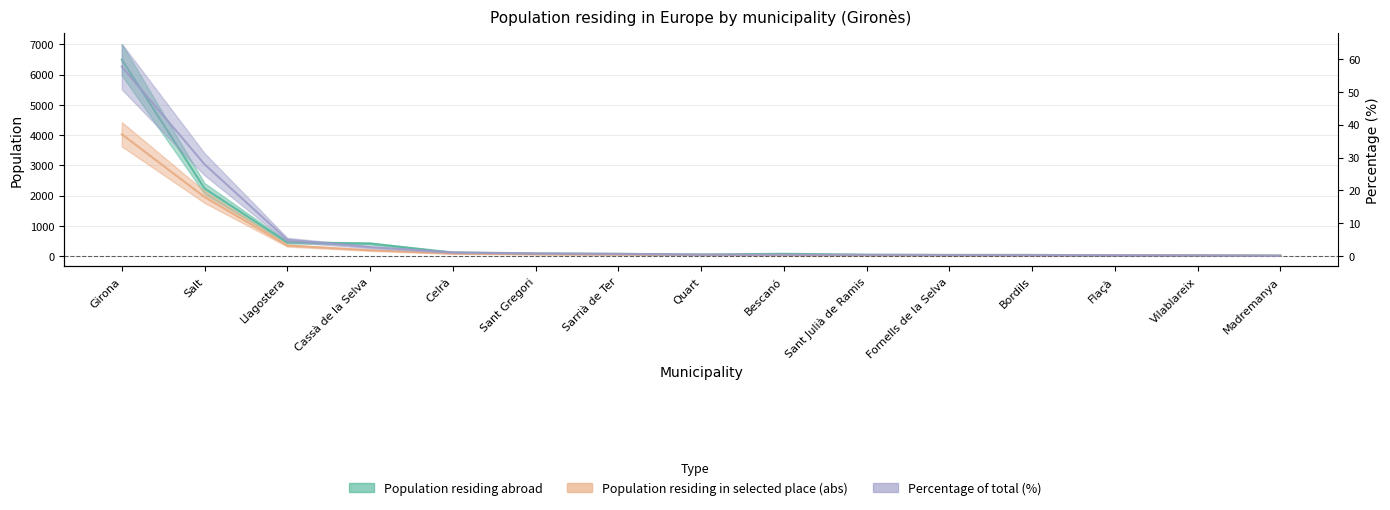

Reading left to right, extract all data points from this chart.

Population residing abroad: 6498.0	2235.0	454.0	415.0	118.0	83.0	74.0	52.0	77.0	46.0	38.0	40.0	25.0	25.0	17.0
Population residing in selected place (abs): 4029.0	1954.0	349.0	193.0	83.0	62.0	52.0	37.0	35.0	31.0	28.0	26.0	23.0	21.0	12.0
Percentage of total (%): 57.6	27.9	5.0	2.8	1.2	0.9	0.7	0.5	0.5	0.4	0.4	0.4	0.3	0.3	0.2